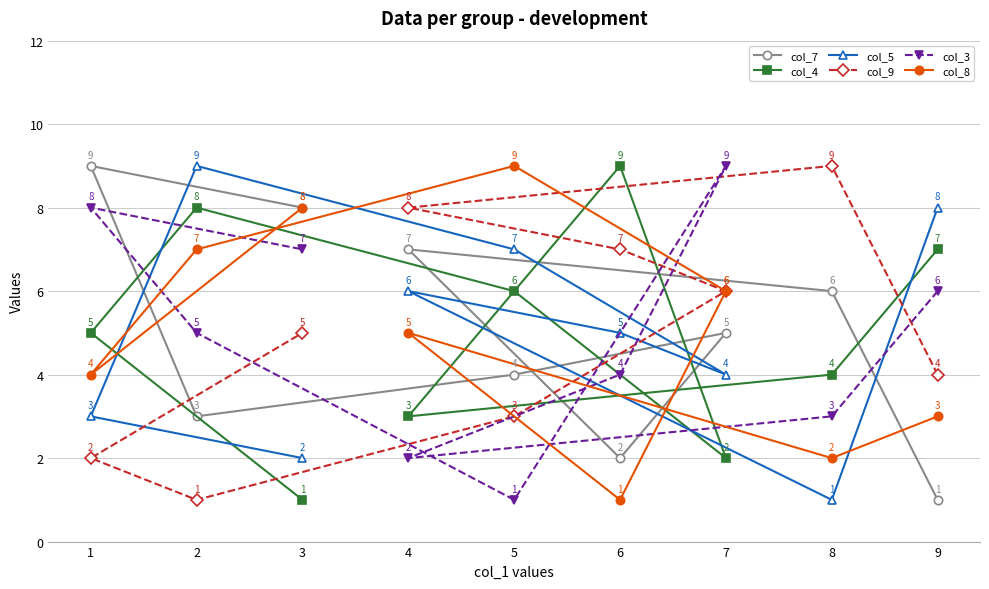

Rank the series at 3 from lowest to highest value.

col_4, col_5, col_9, col_3, col_7, col_8